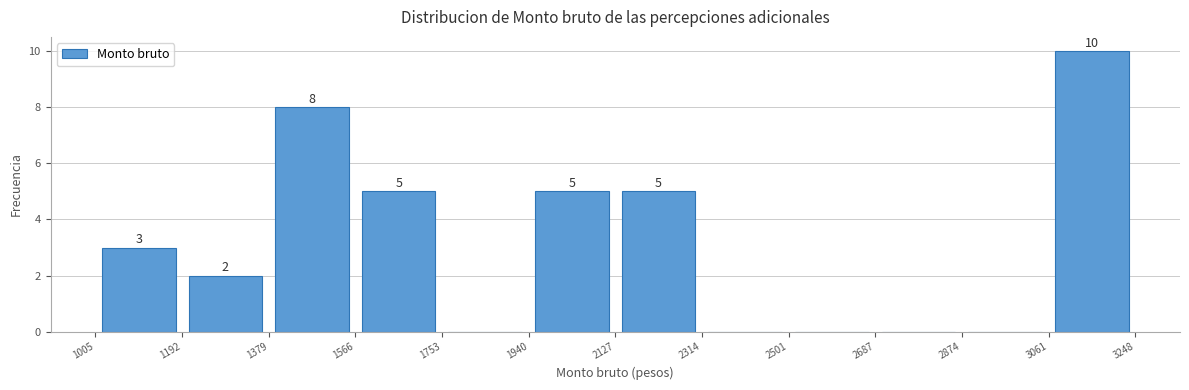

Which range on the x-axis has the tallest bar?

3061 to 3248